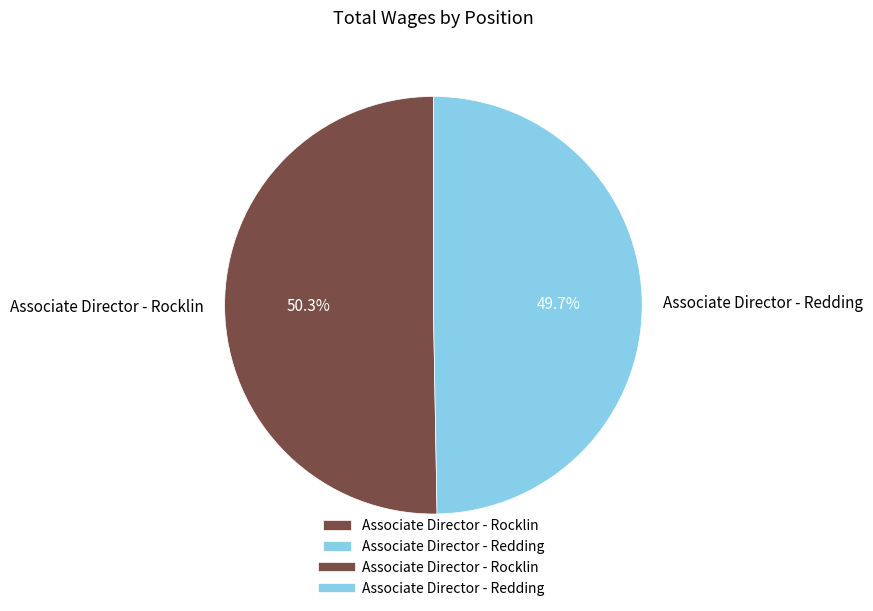

Is Associate Director - Rocklin the majority of the pie?

Yes